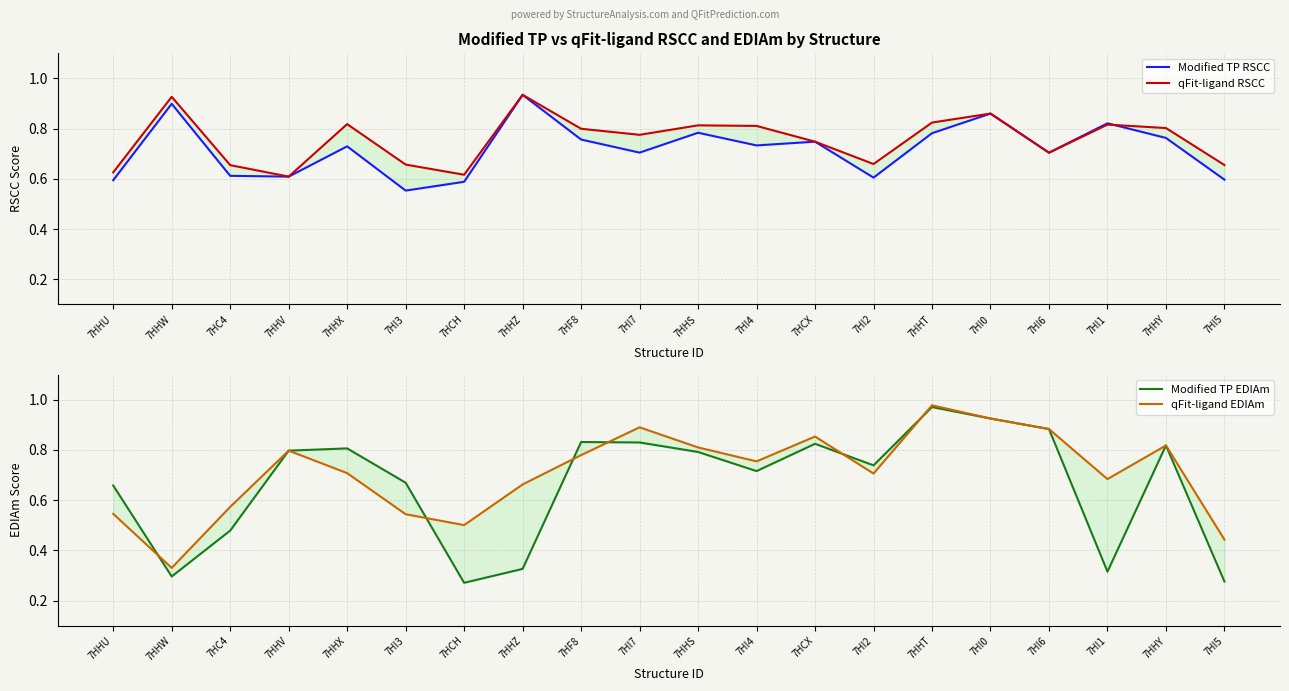

What is the average value of the Modified TP RSCC series?

0.7